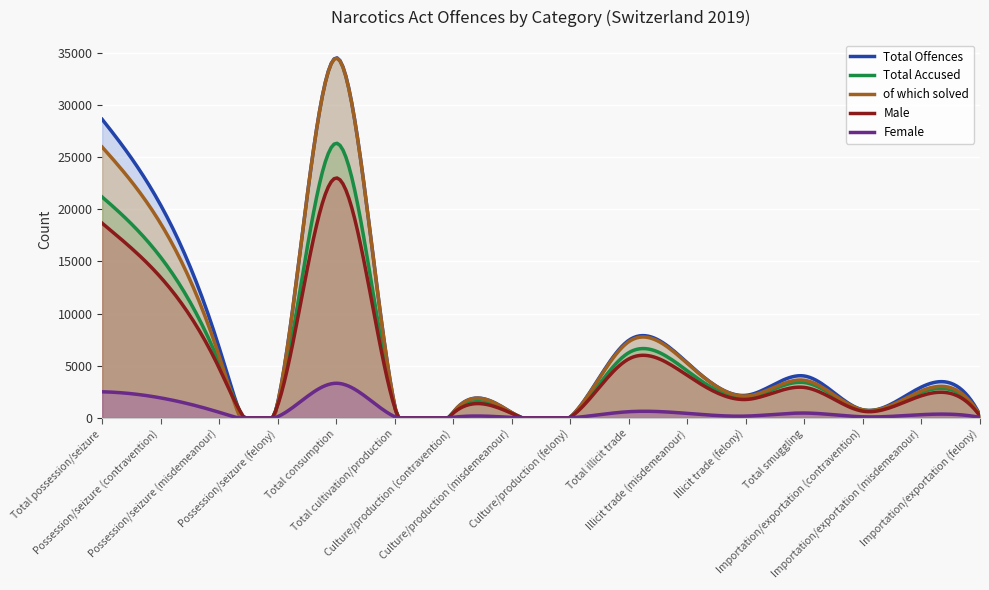

What is the label of the 15th point from the right?

Possession/seizure (contravention)